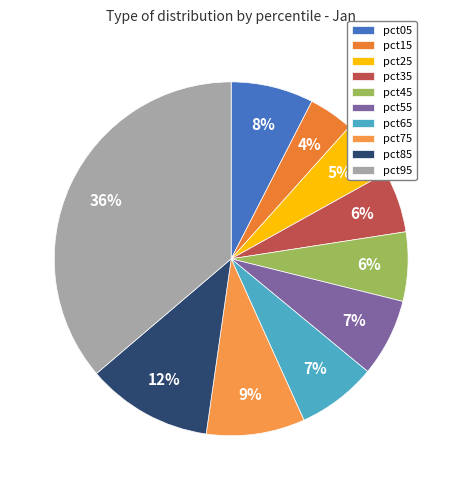

What portion of the pie excludes pct75?

91.0%